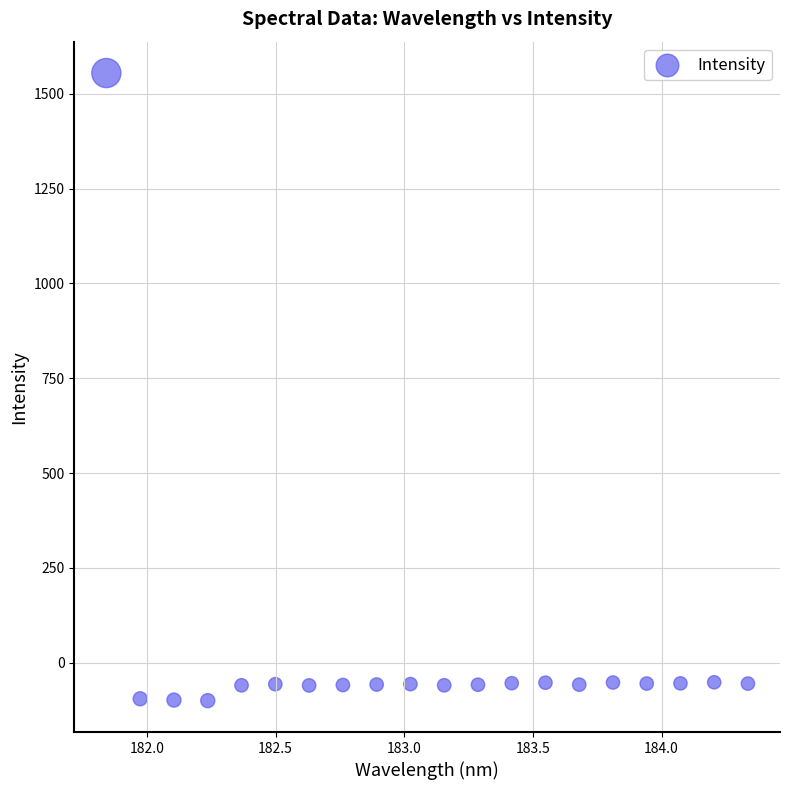

What is the range of Y values (max minus min)?

1654.9